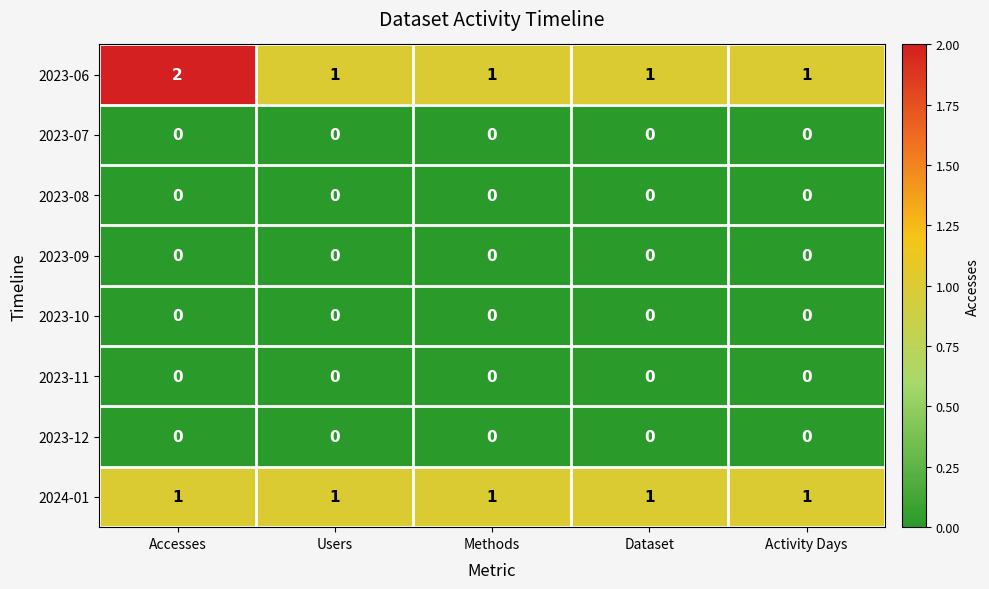

True or false: 2023-11 has a value of 0 at Activity Days.

True